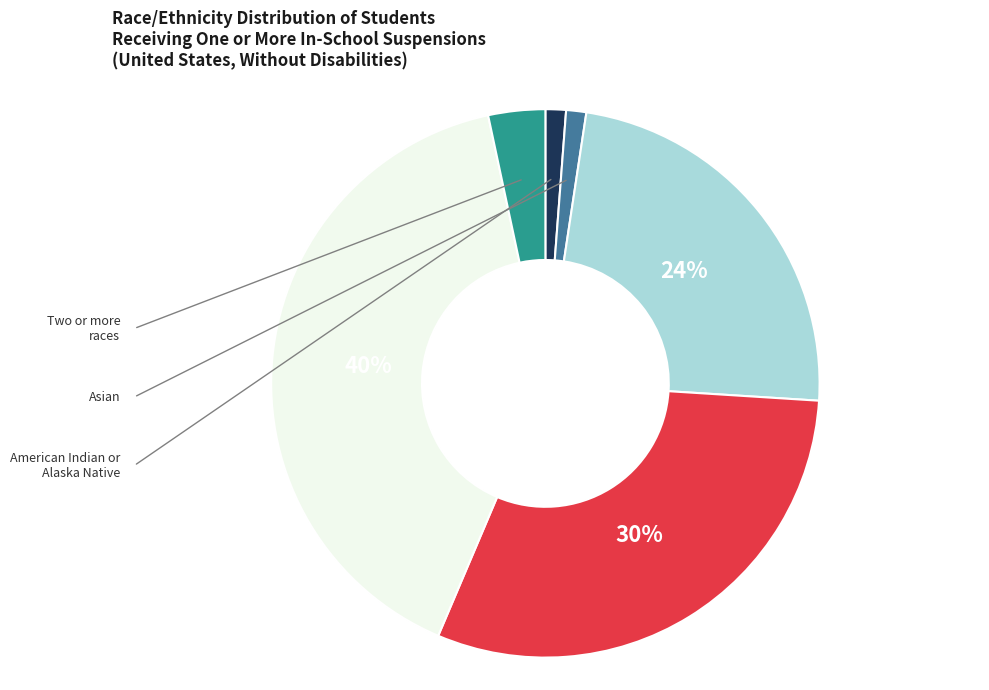

Is there any slice that represents more than half of the pie?

No